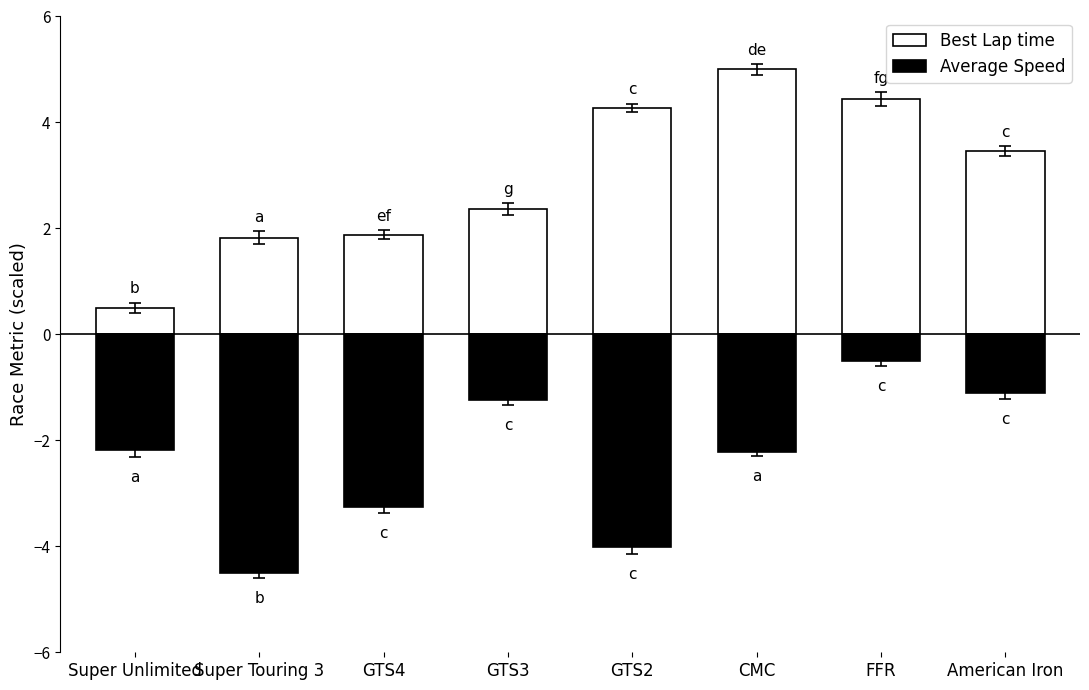

At which label does Average Speed first exceed -2?

GTS3